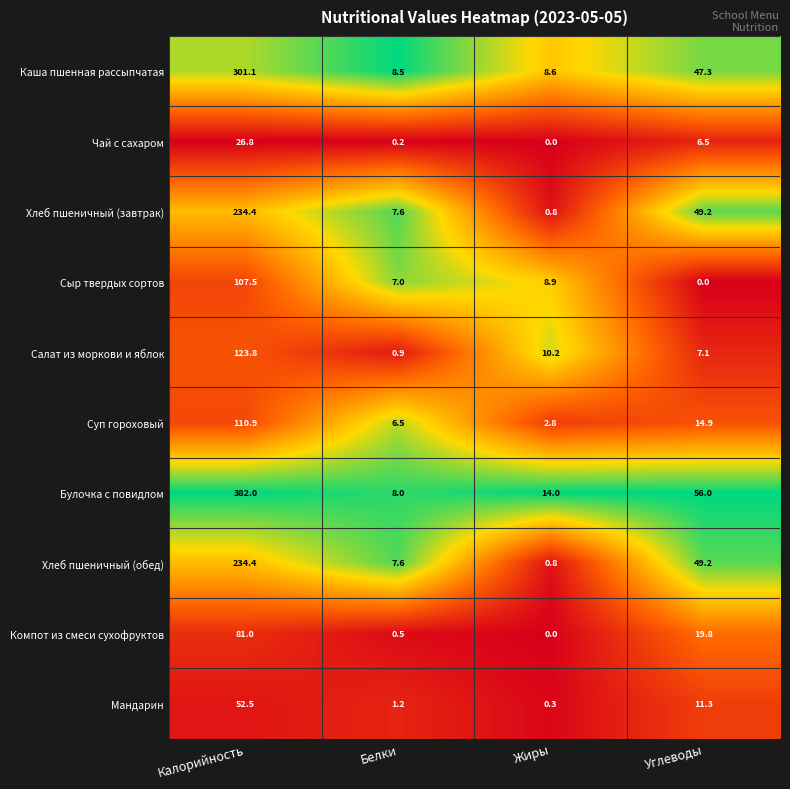

How many values in the Мандарин series are below 11?

2